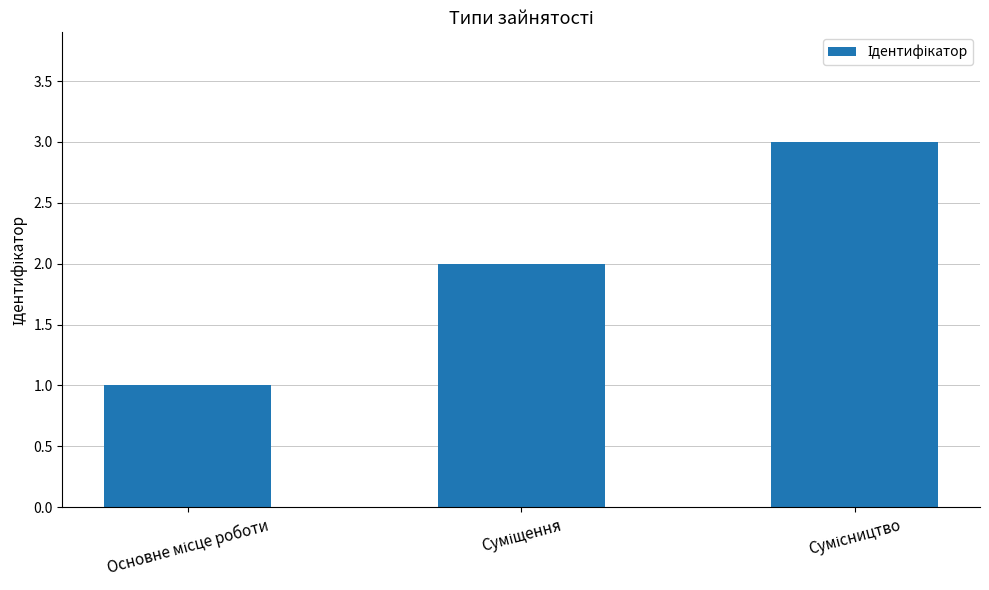

What is the sum of all values?

6